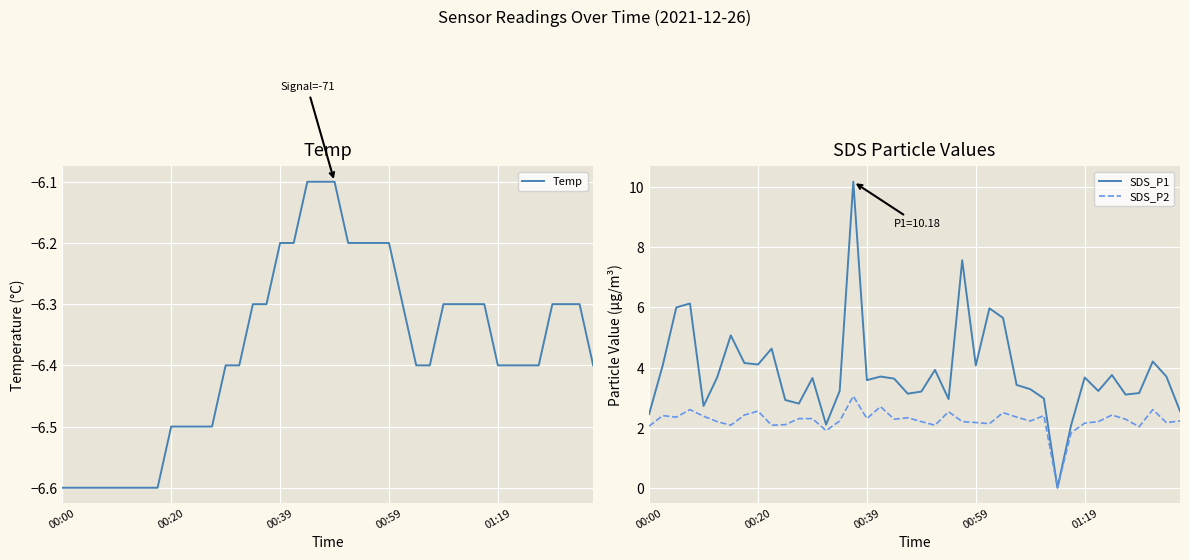

What is the highest value of the SDS_P1 series?

10.2